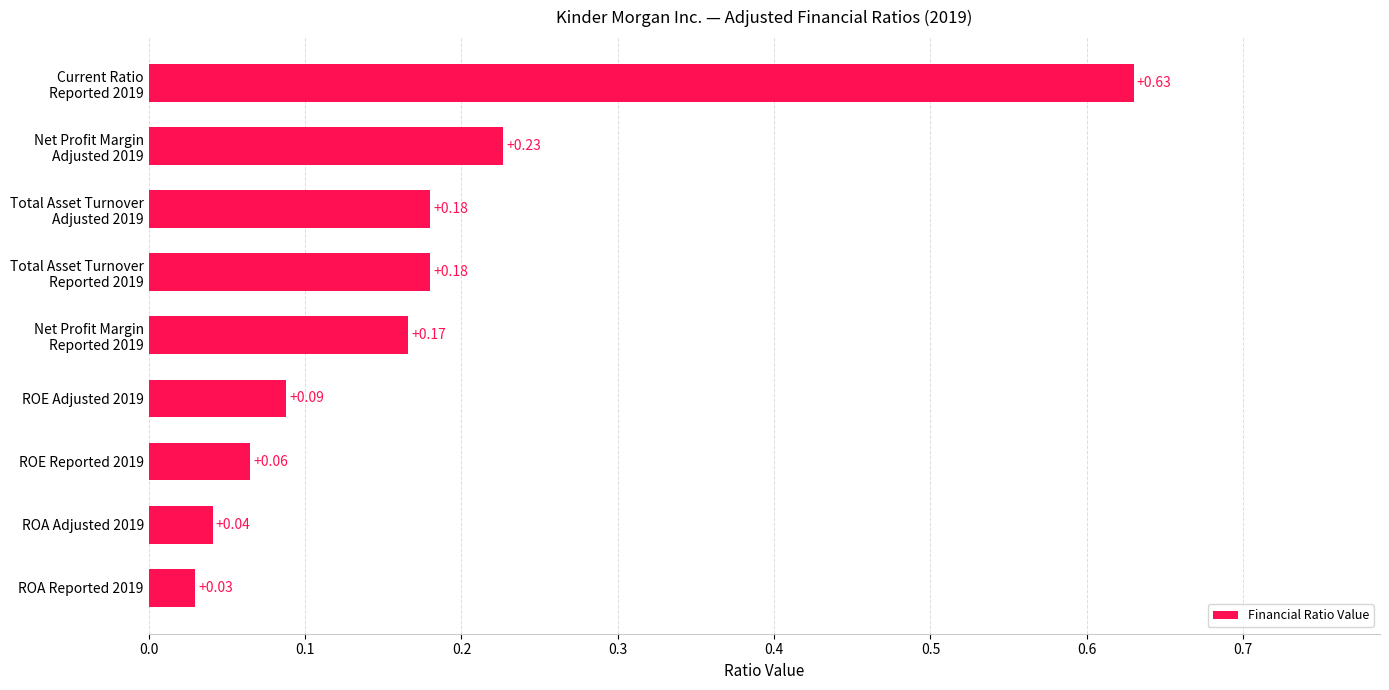

What is the sum of all values?

1.6